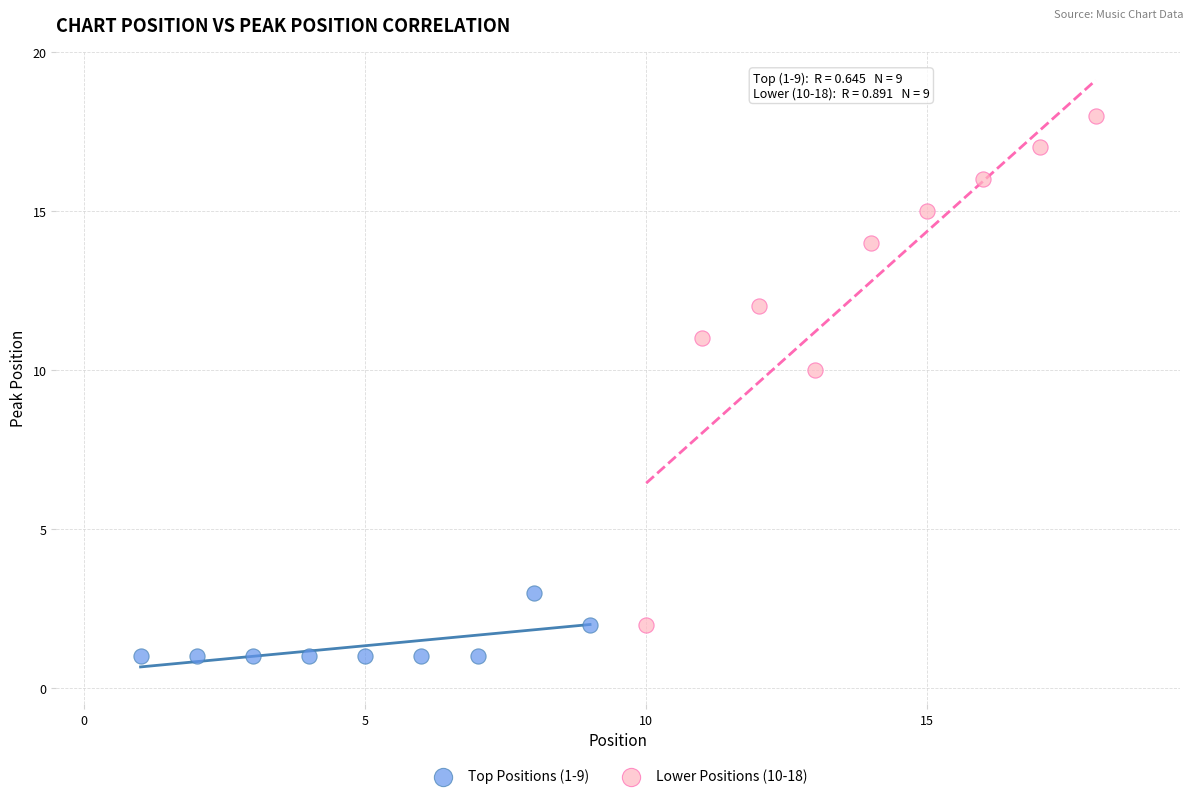

Which series has the widest spread of Y values?

Lower Positions (10-18)